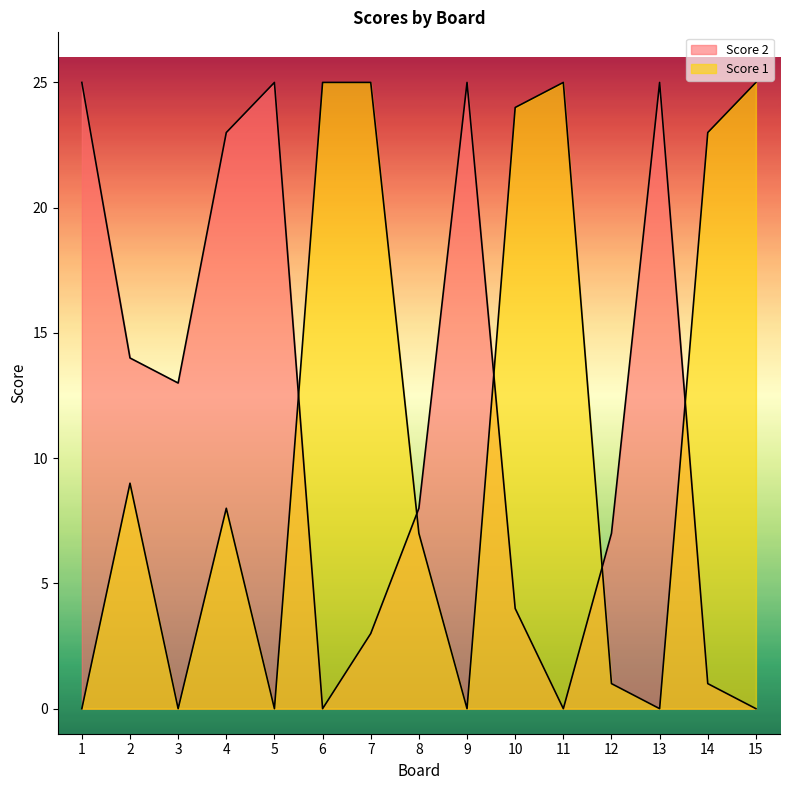

What is the difference between the maximum and minimum values in the Score 1 series?

25